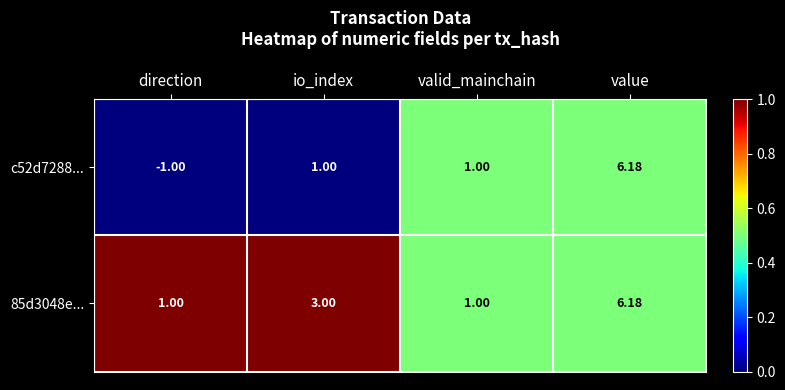

At which category is the sum across all series the highest?

value